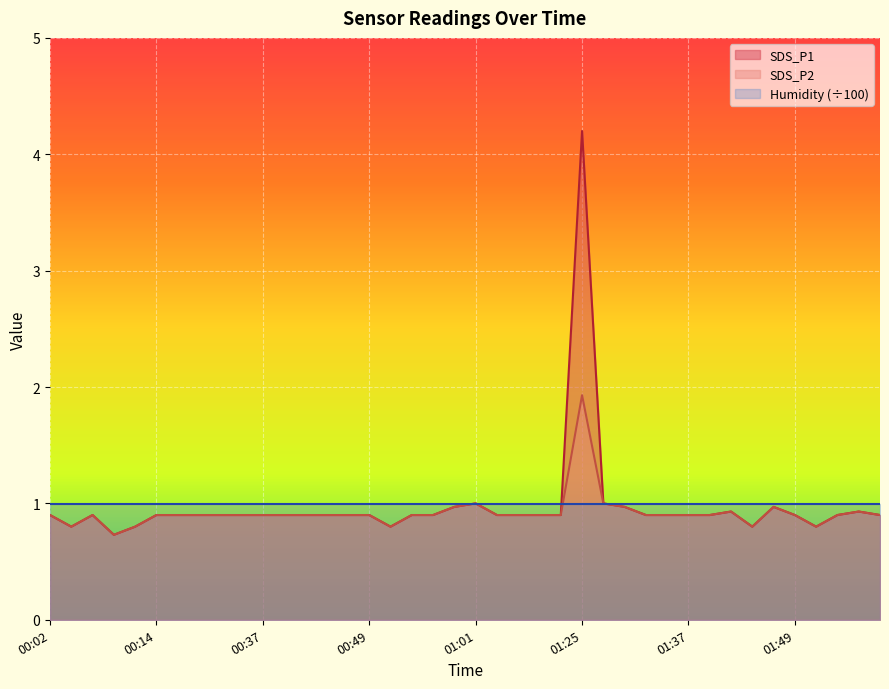

What is the sum of the SDS_P2 values at 00:34 and 01:44?

1.7